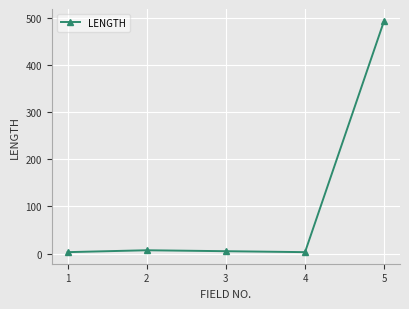

How many points are higher than both their immediate neighbors (excluding endpoints)?

1